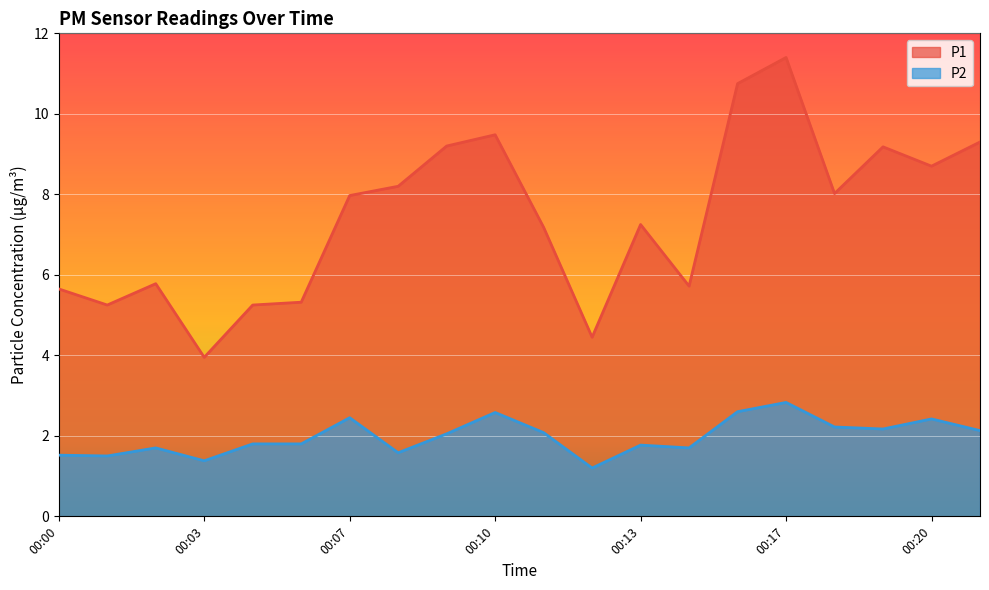

What is the value of the P2 point at the 13th from the left?

1.8